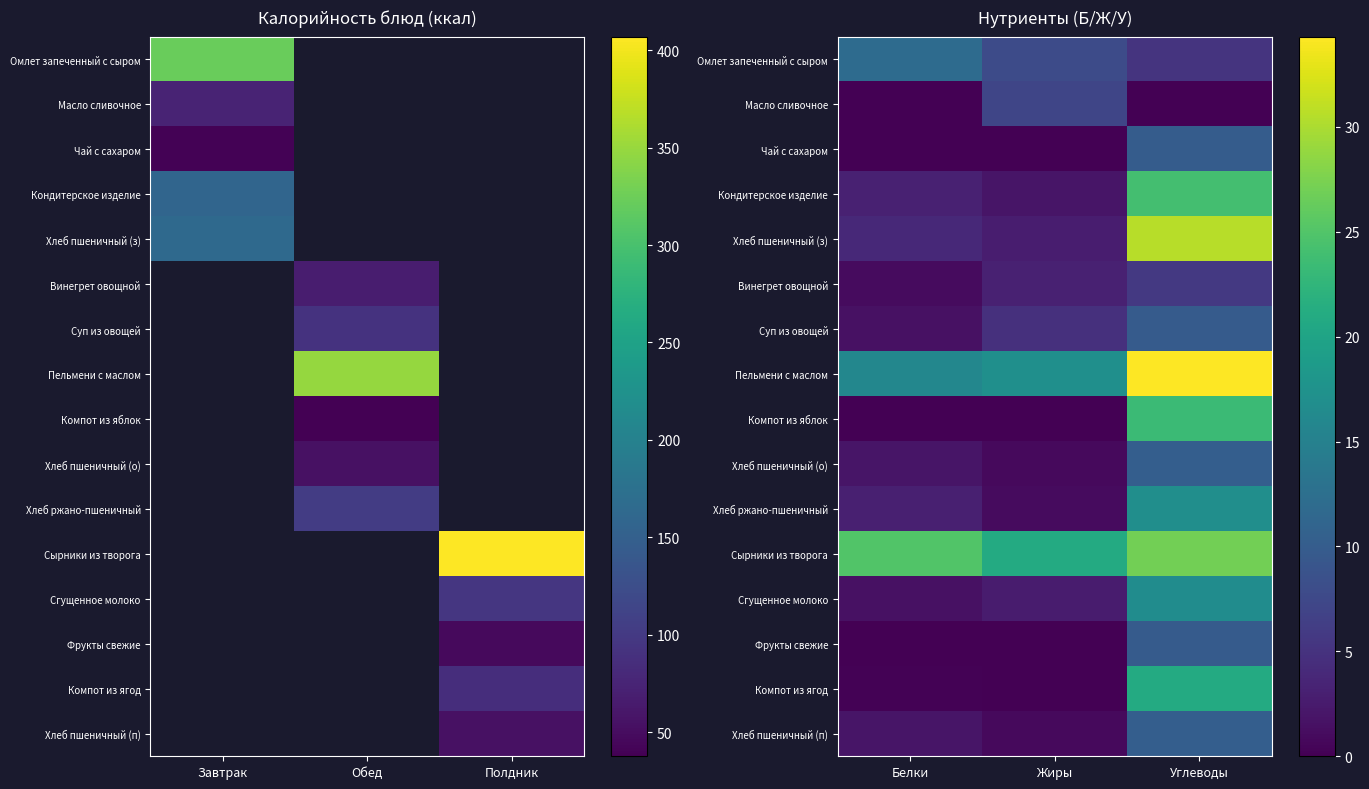

How many categories are shown in the chart?

3